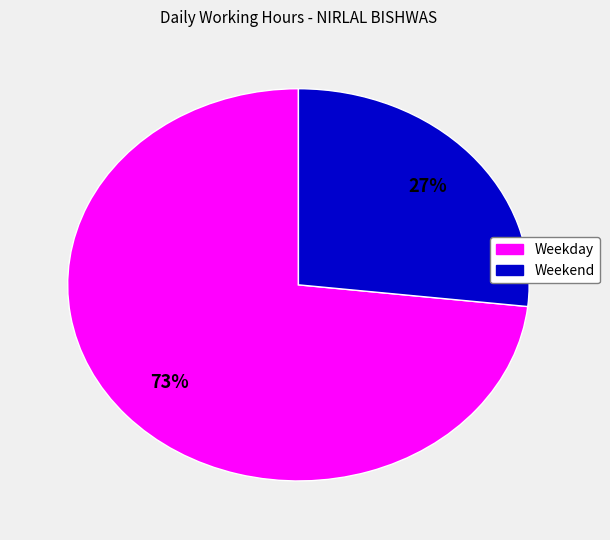

To the nearest percent, what is the difference between the largest and smallest slice percentages?

46%